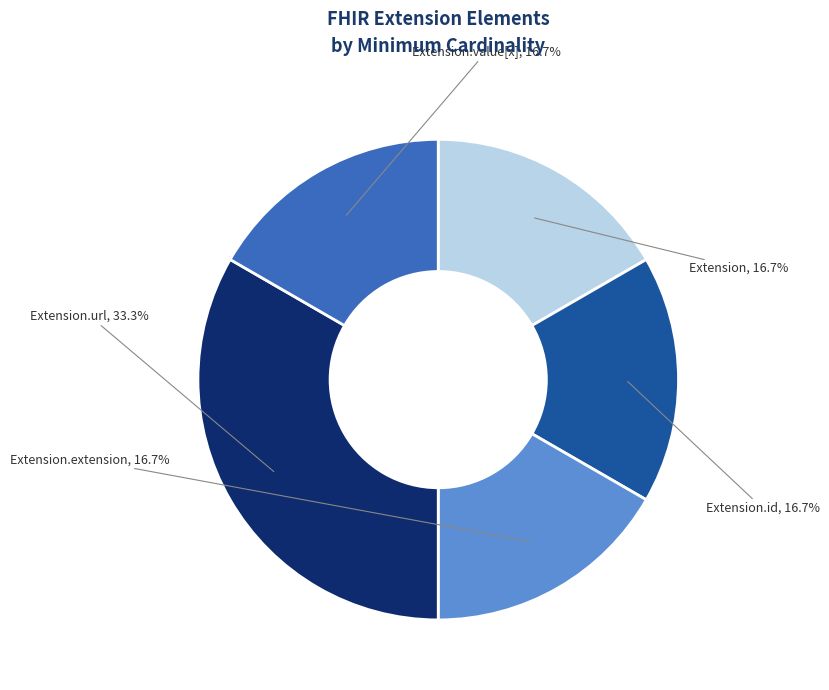

How many segments does this pie chart have?

5